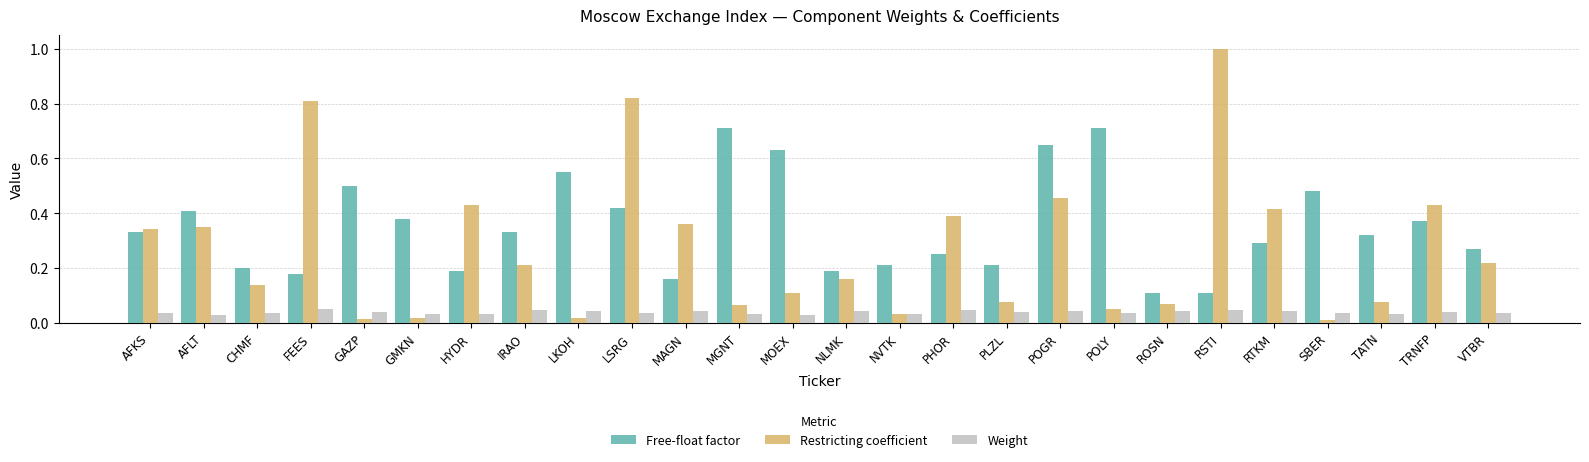

What is the highest value of the Restricting coefficient series?

1.0